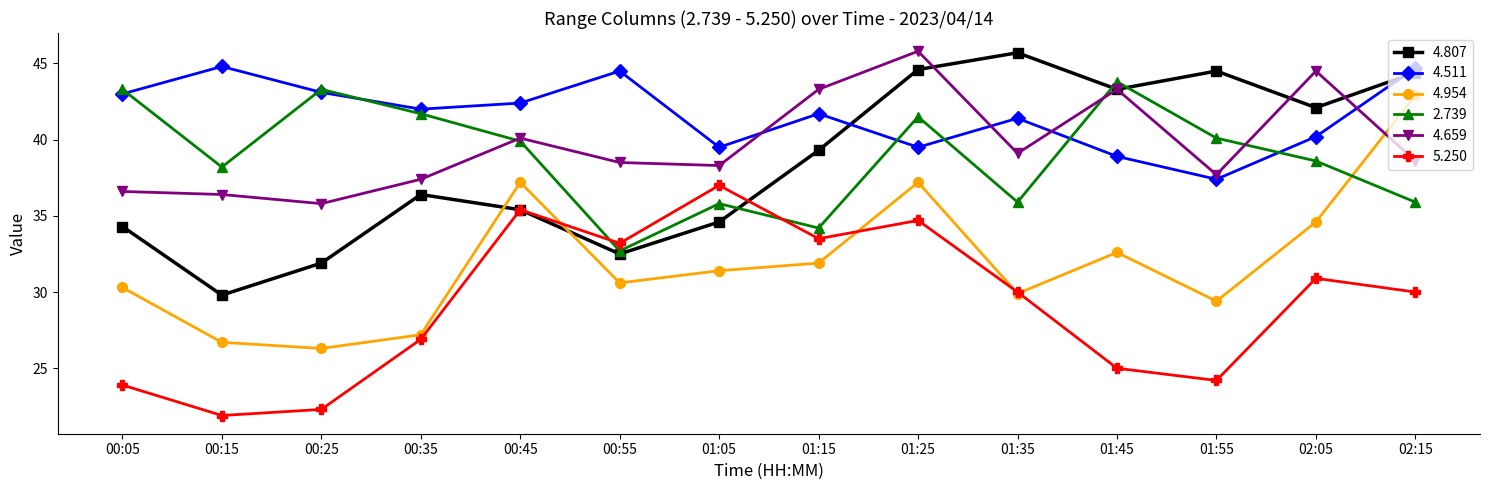

Read the 2.739 value at 02:05.

38.6